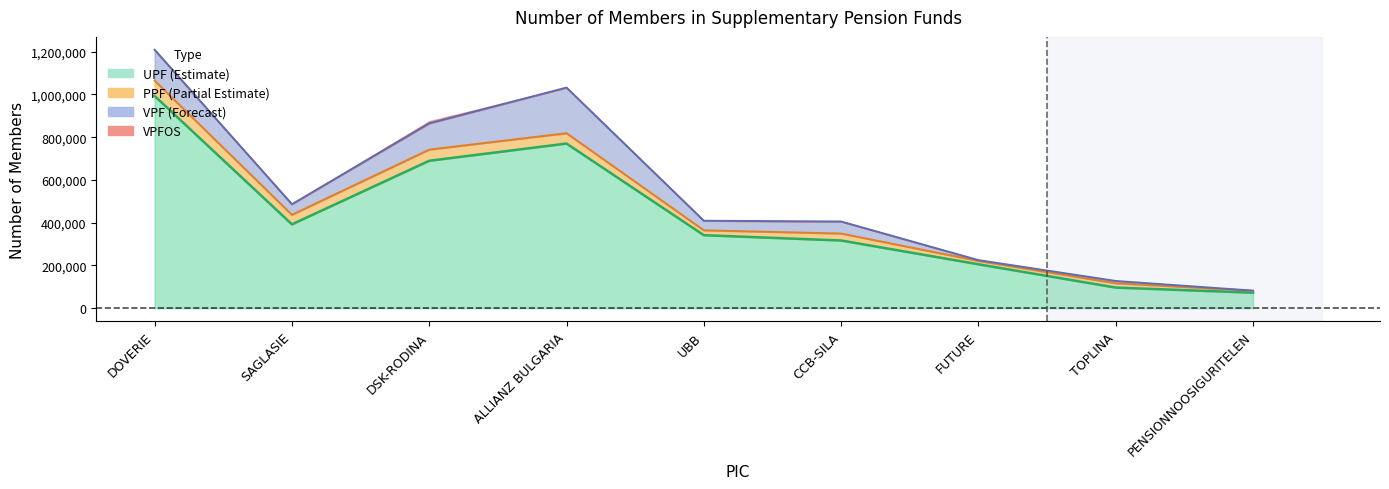

True or false: PPF and UPF cross at least once.

False